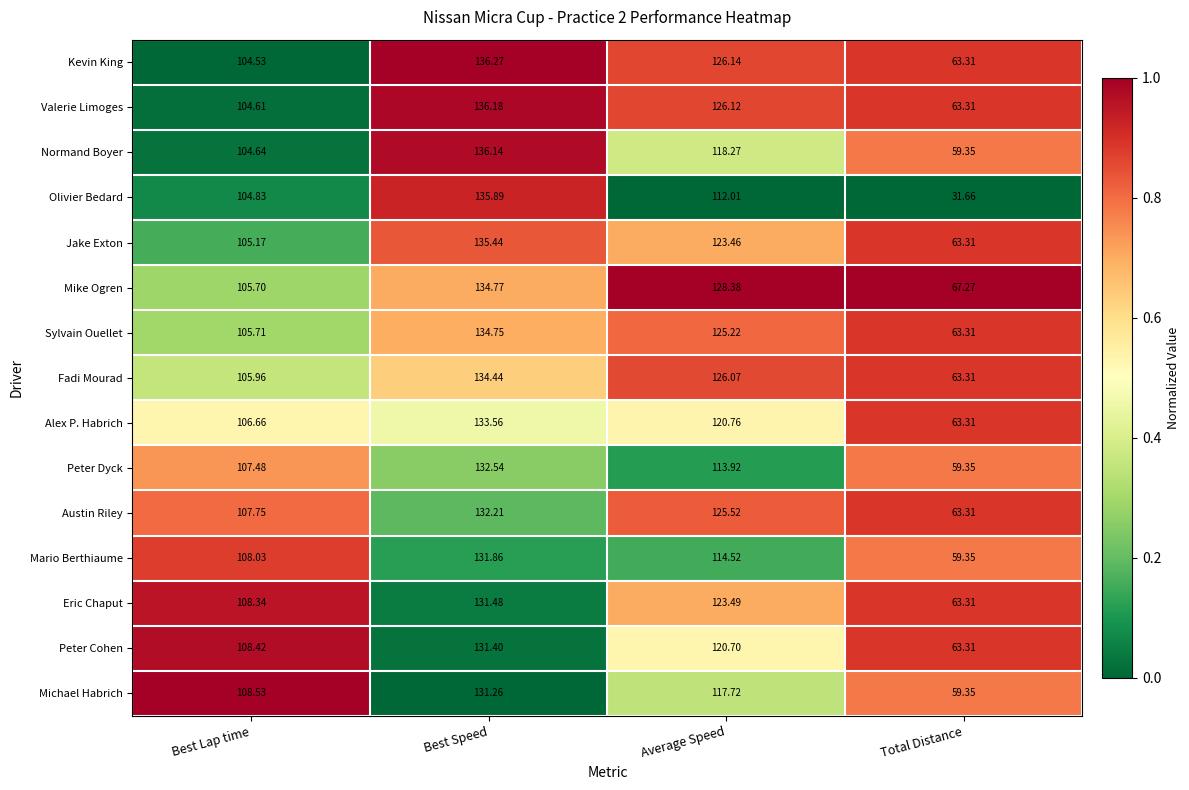

Is the value of Alex P. Habrich at Average Speed greater than the value of Fadi Mourad at Best Lap time?

Yes